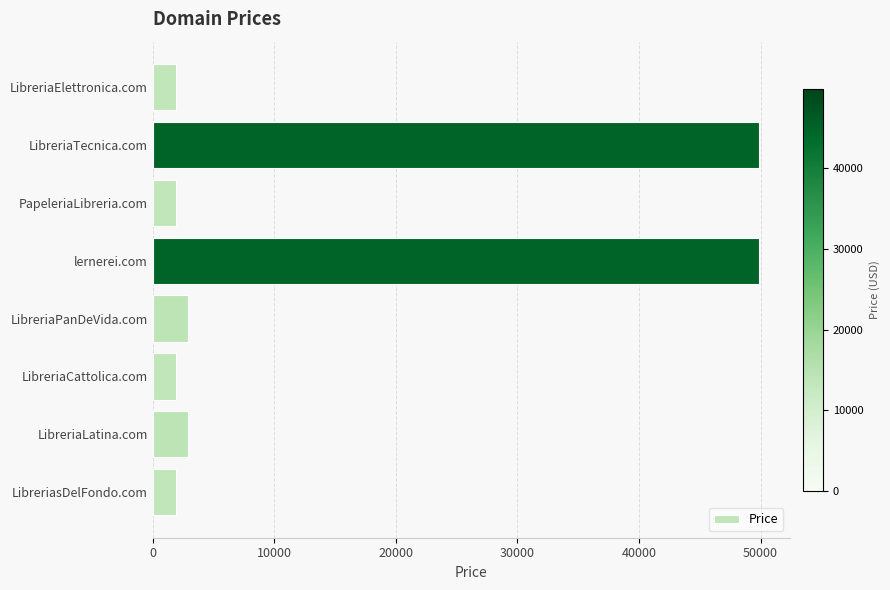

Count the number of data series in this chart.

1